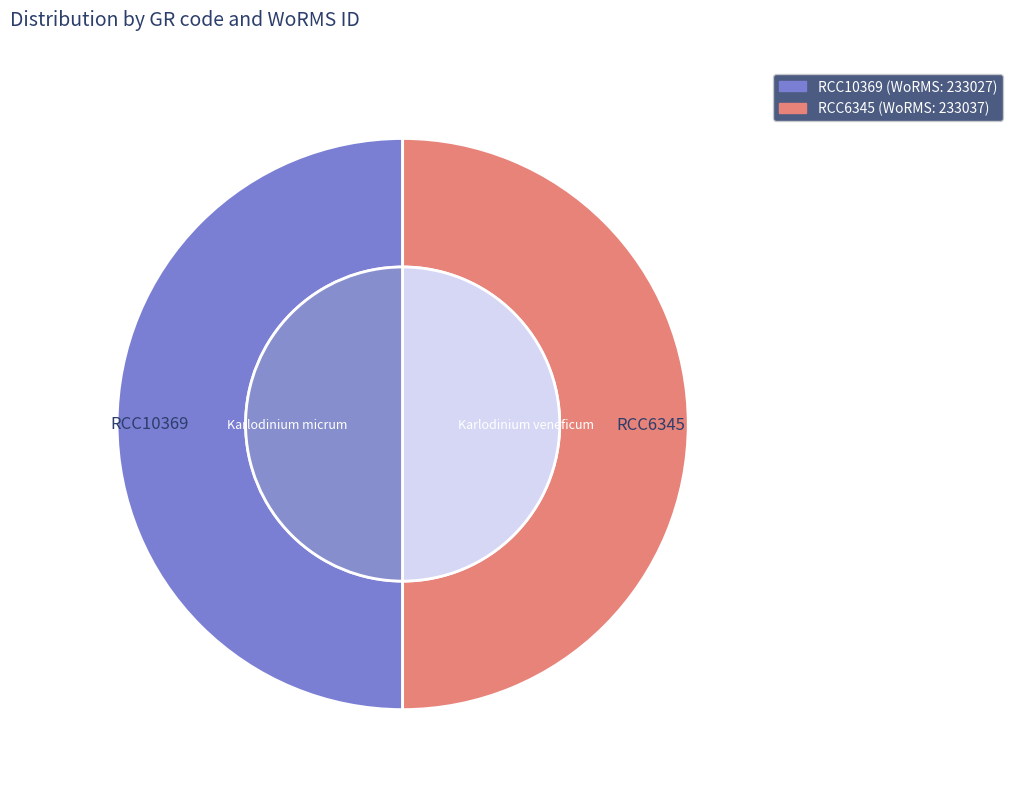

True or false: RCC6345 accounts for 50% of the total.

True